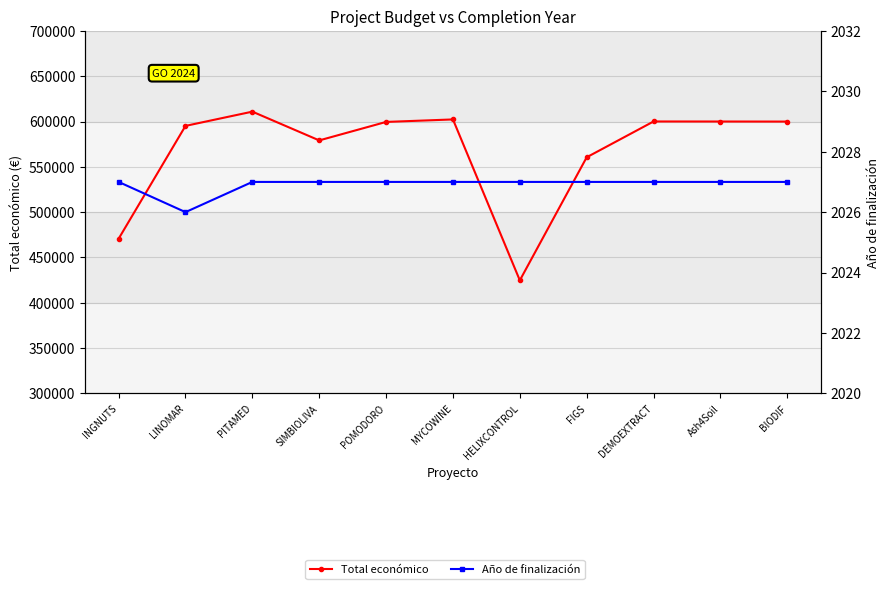

What is the label of the 3rd point from the left?

PITAMED